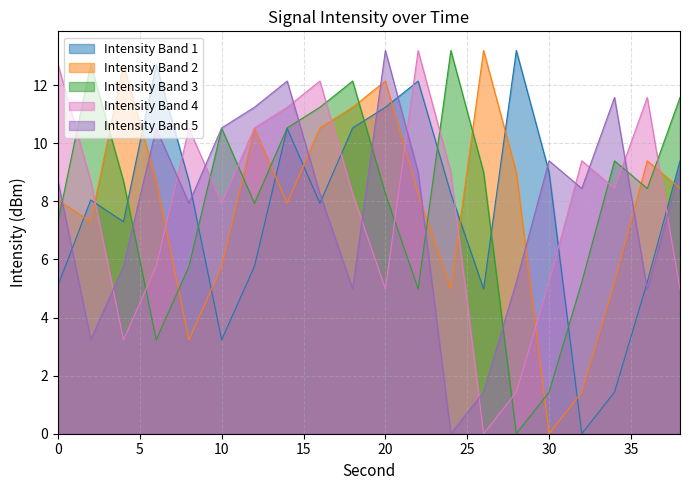

The Intensity Band 1 series shows 9.4 at 38. True or false?

True